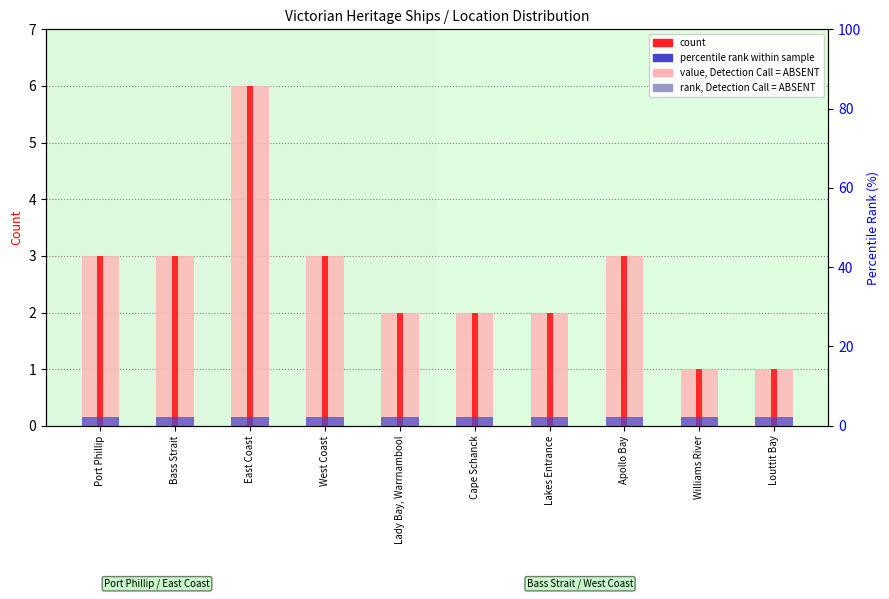

Reading left to right, extract all data points from this chart.

value, Detection Call = ABSENT: 3.0	3.0	6.0	3.0	2.0	2.0	2.0	3.0	1.0	1.0
count: 3.0	3.0	6.0	3.0	2.0	2.0	2.0	3.0	1.0	1.0
rank, Detection Call = ABSENT: 0.1	0.1	0.1	0.1	0.1	0.1	0.1	0.1	0.1	0.1